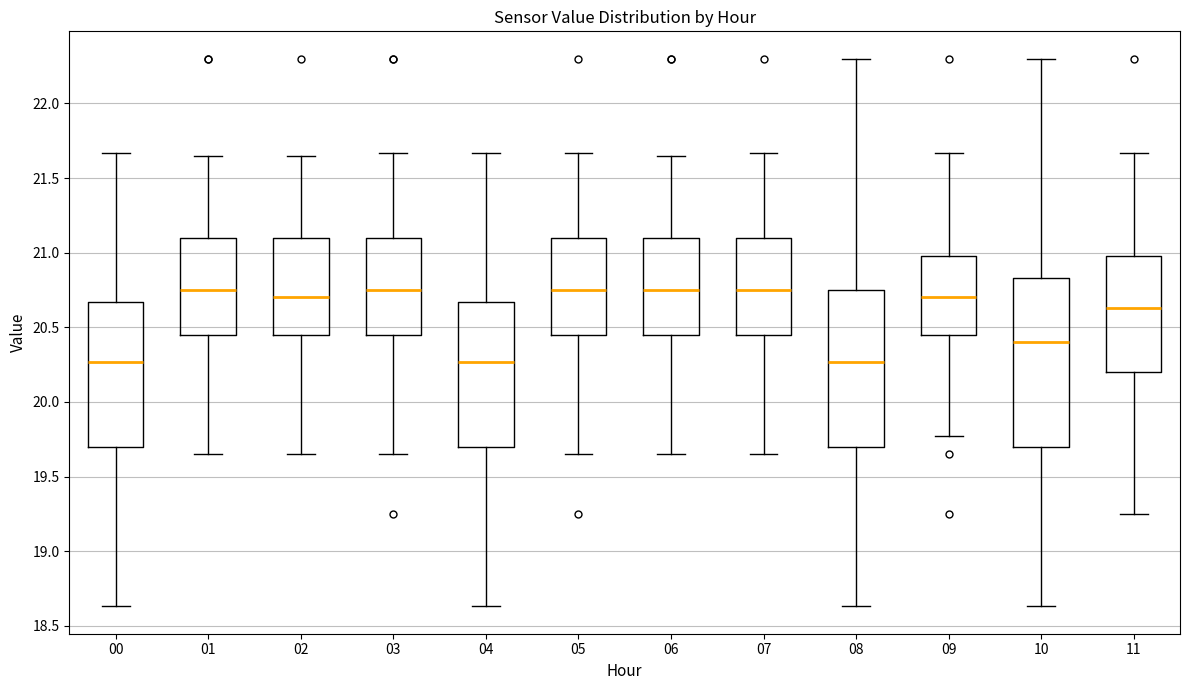

Where is the lower edge of the box at x = 03 on the y-axis? The values are not printed on the chart, so give them approximately, as read against the axis.

20.45